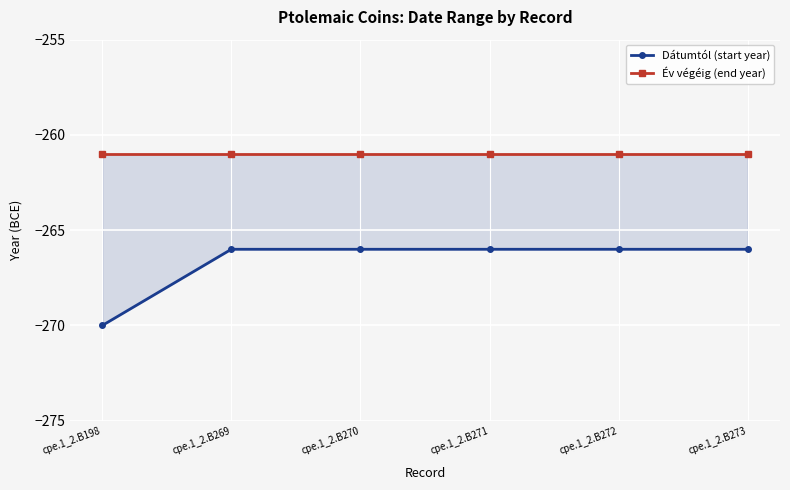

What is the sum of the Év végéig (end year) values at cpe.1_2.B198 and cpe.1_2.B271?

-522